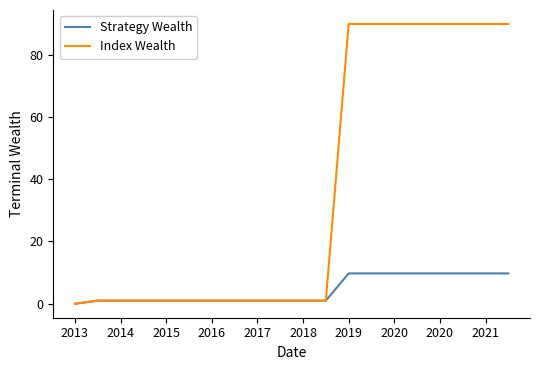

List the series in order of their peak value, highest first.

Index Wealth, Strategy Wealth